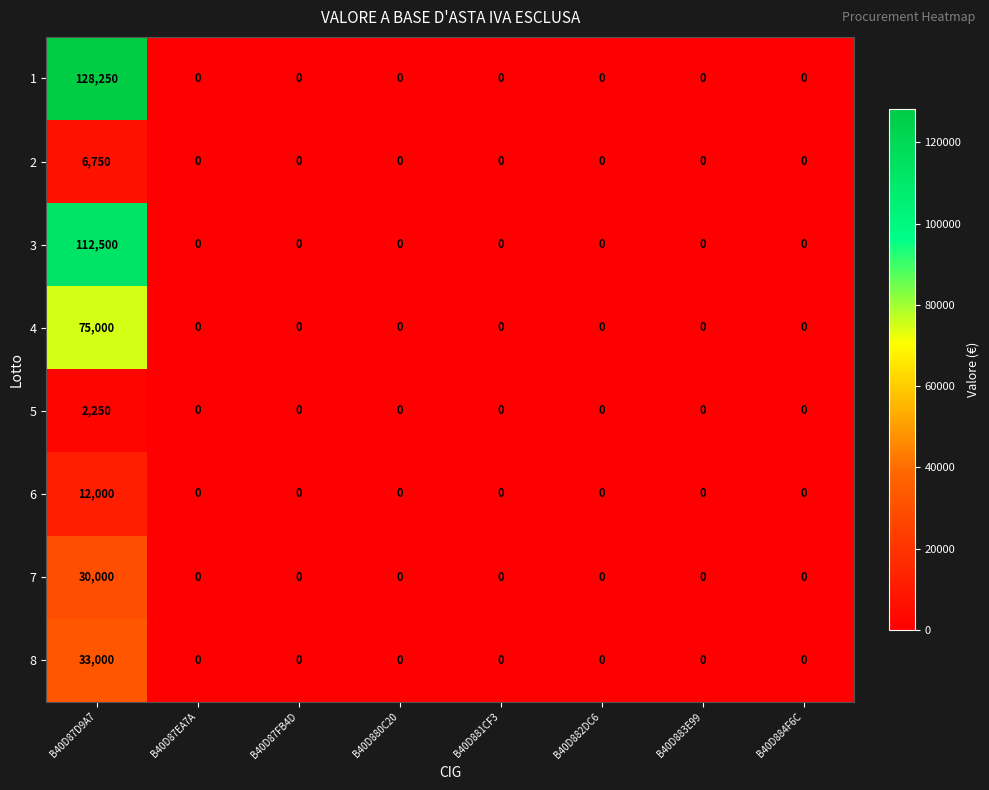

Which category has the highest value across all series?

B40D87D9A7